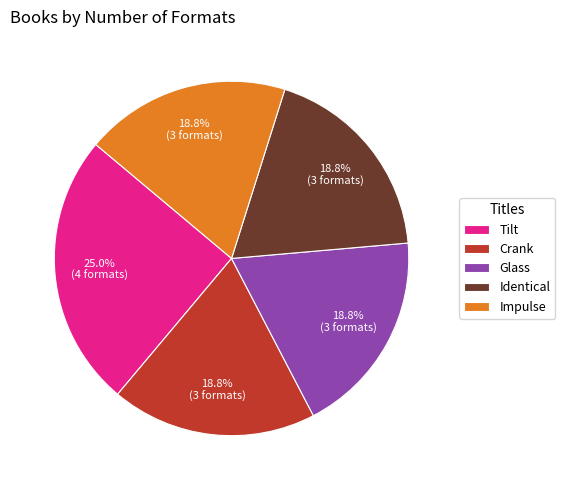

How many slices are in this pie chart?

5